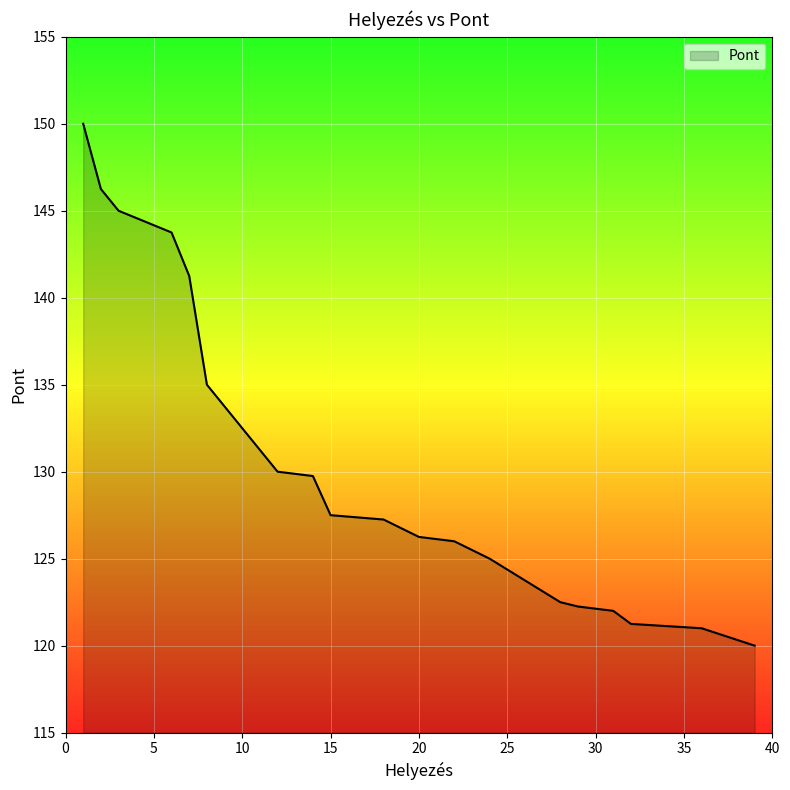

What is the change in value from 18 to 32?

-6.0